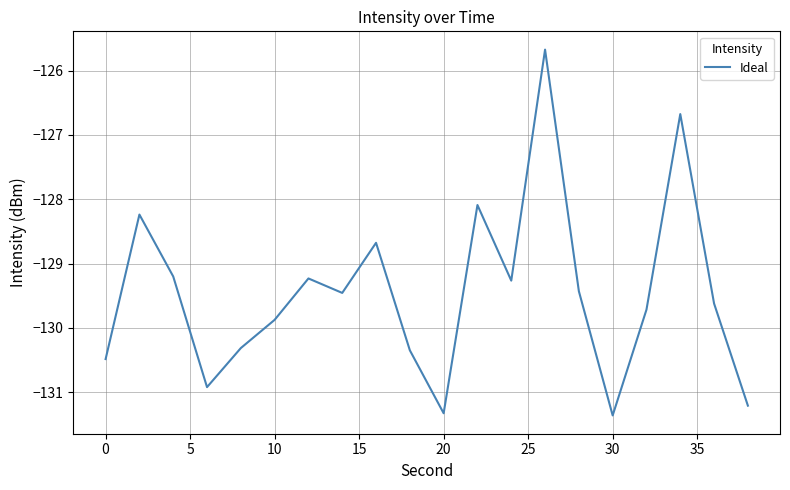

What is the difference between the maximum and minimum values?

5.7